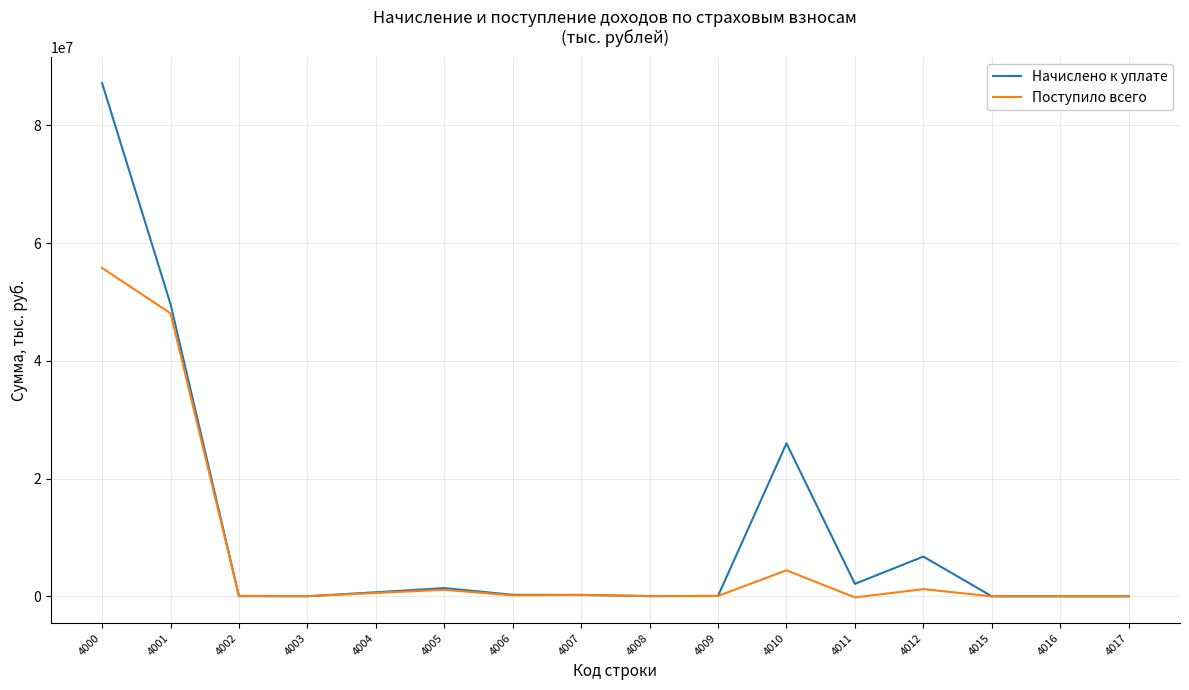

At which label is Начислено к уплате closest to 43579605?

4001